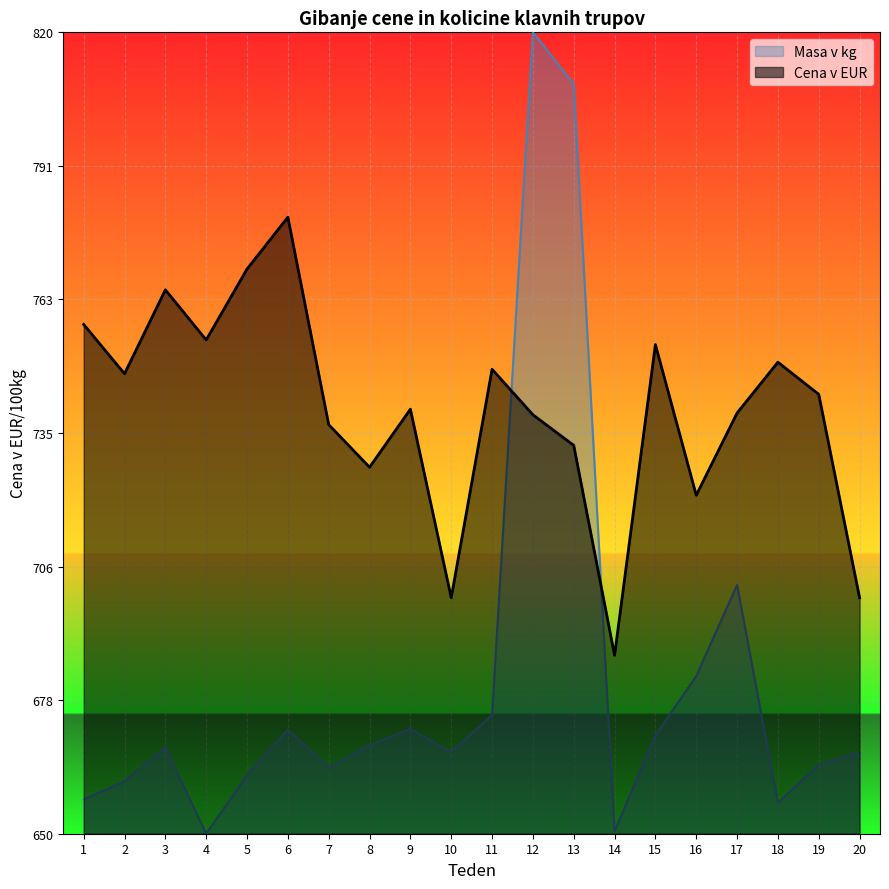

Where does the Masa v kg series first go above 668?

3